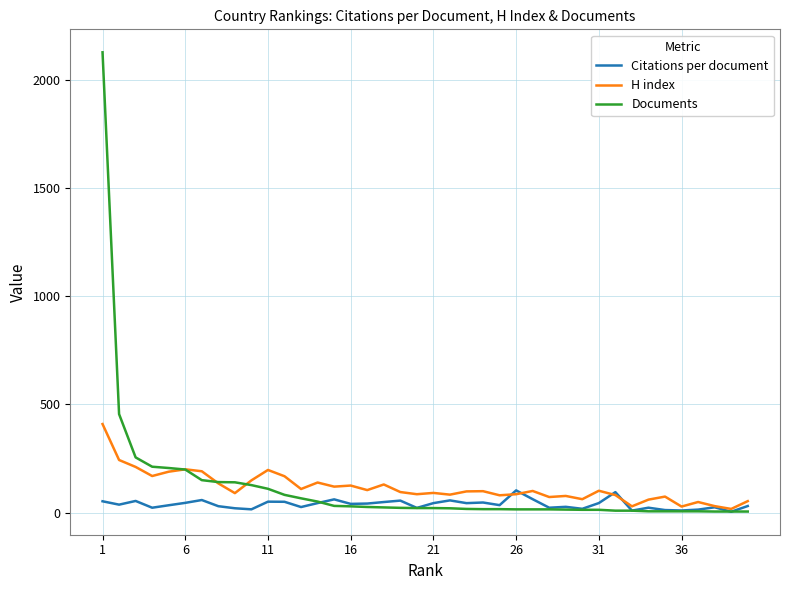

Which series has the widest spread of values?

Documents